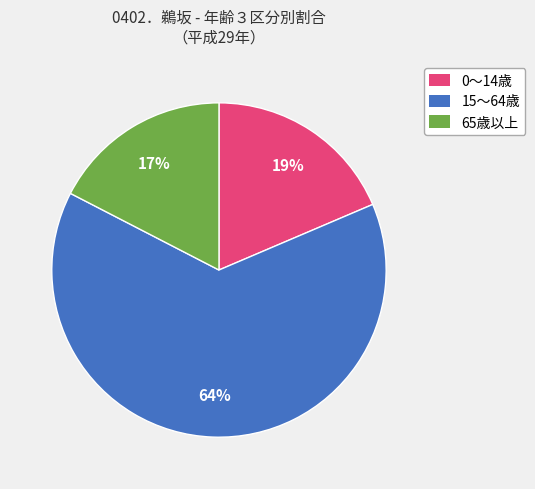

Which has a higher value, 0～14歳 or 65歳以上?

0～14歳